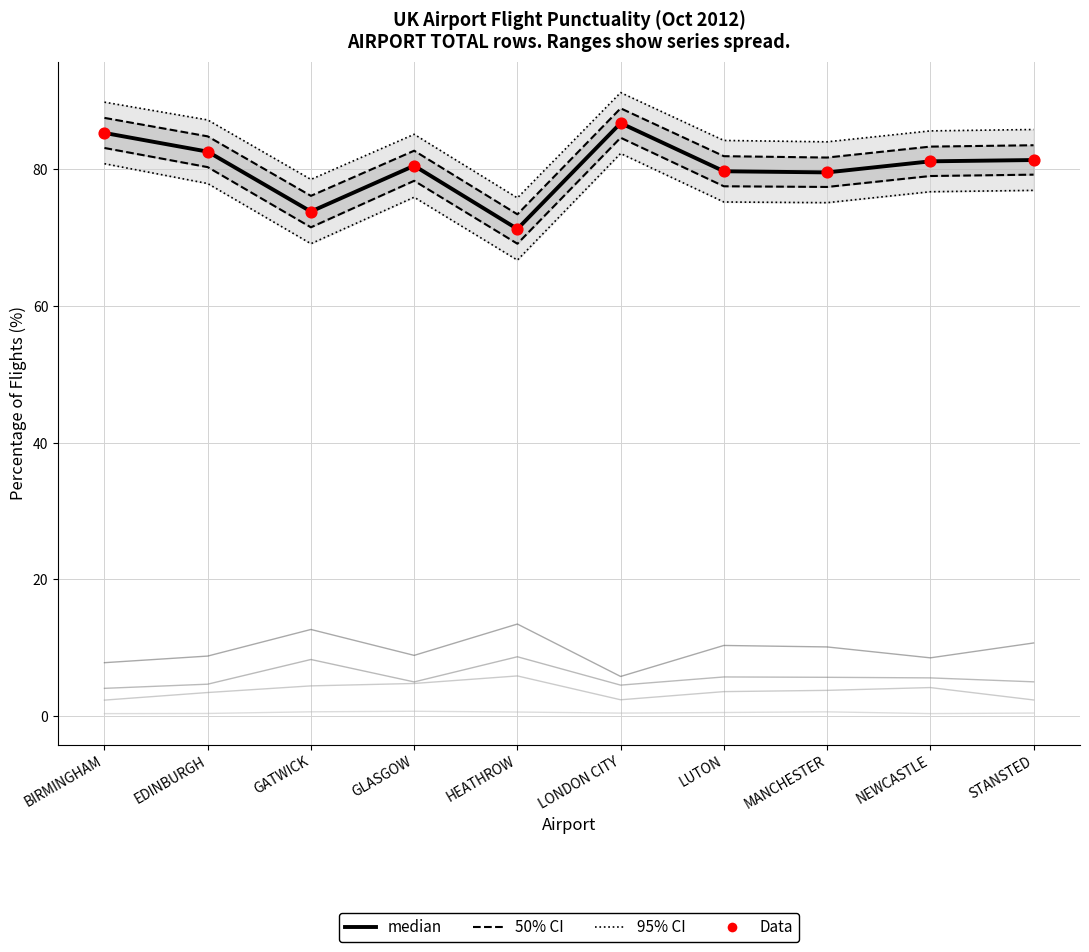

At how many categories does at least one series exceed 51?

10